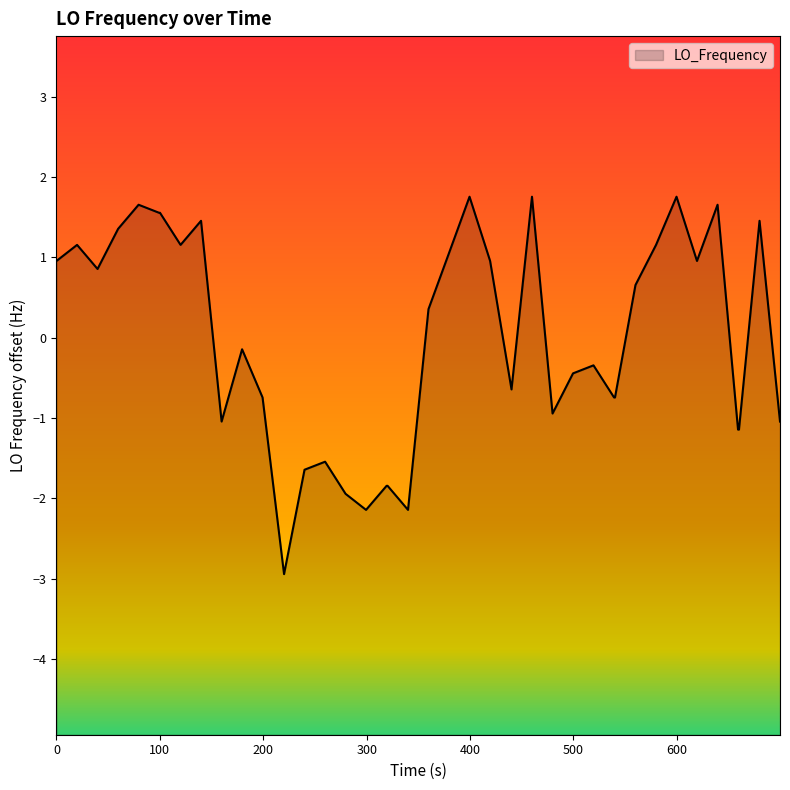

What is the minimum value shown in the chart?

-2.9